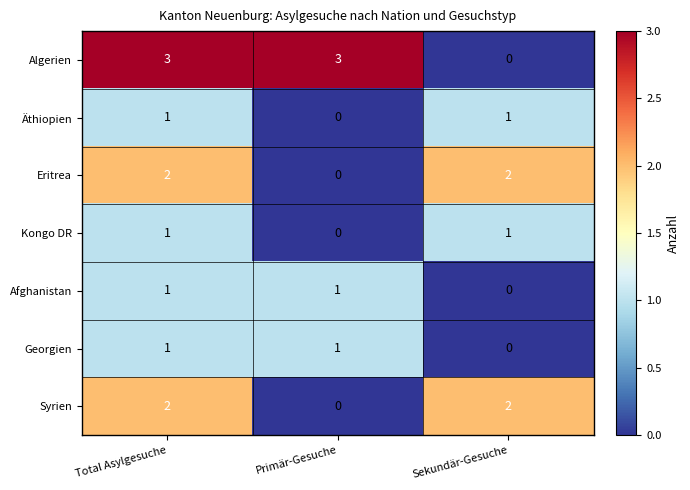

Where is Kongo DR nearest to the value 0?

Primär-Gesuche